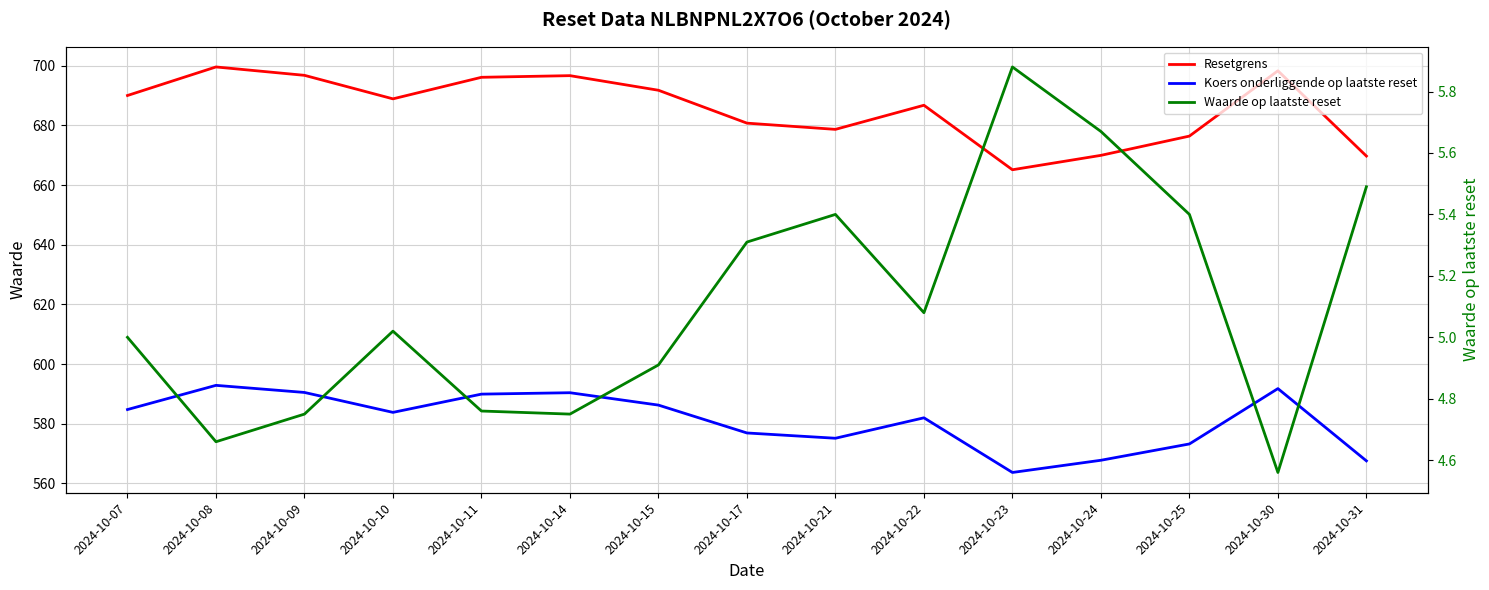

What is the maximum value for Resetgrens?

699.6